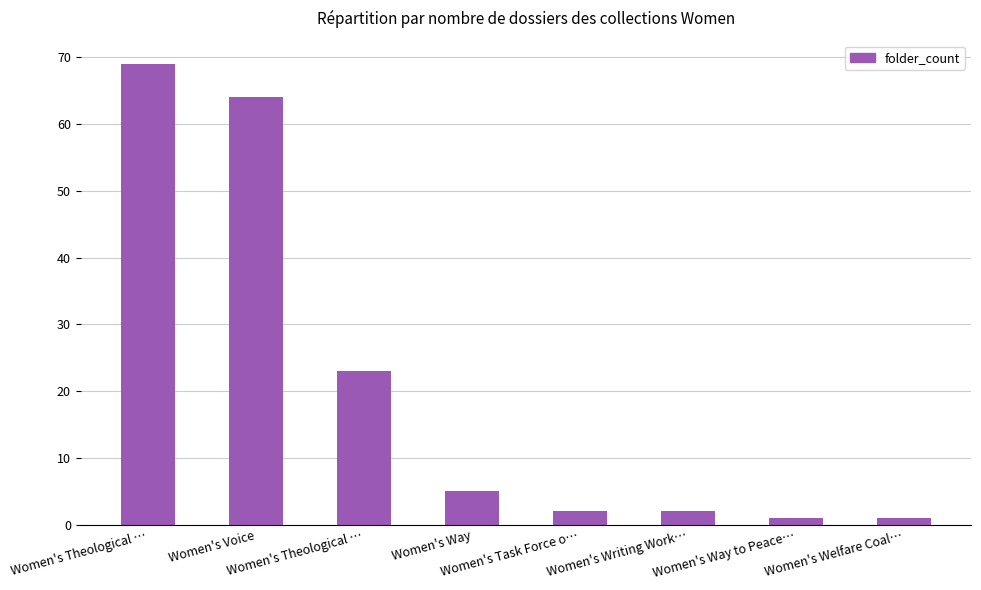

How many bars are there in total?

8